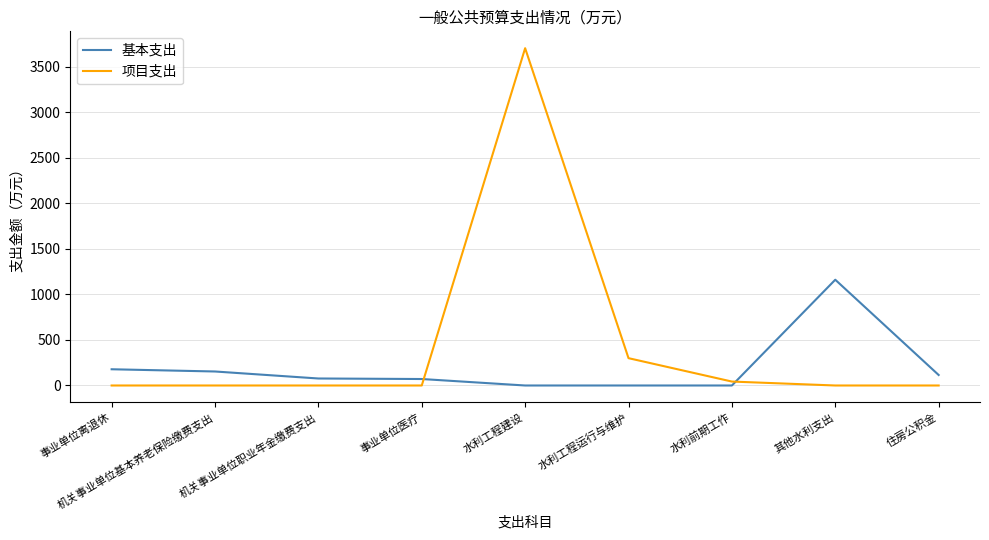

List the series in order of their peak value, lowest first.

基本支出, 项目支出